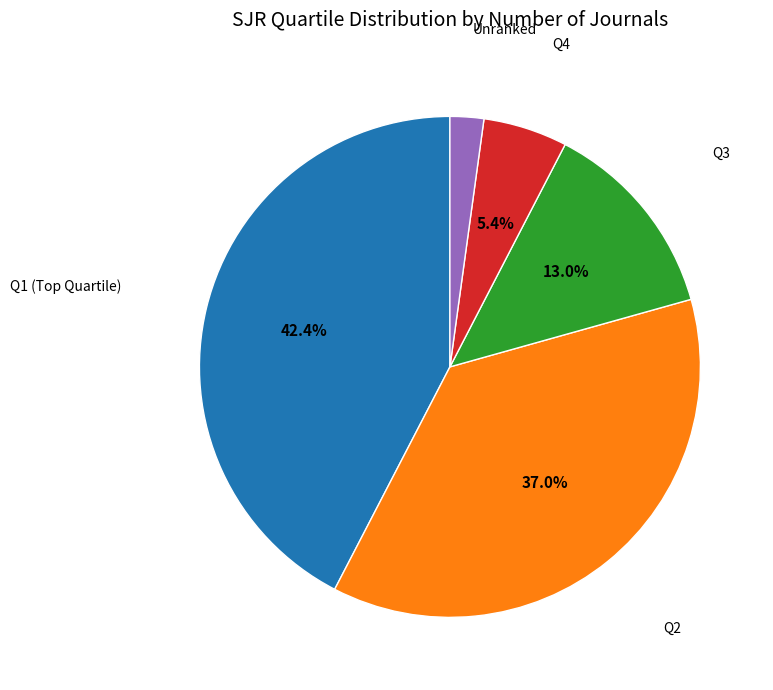

Rank the categories by value from lowest to highest.

Unranked, Q4, Q3, Q2, Q1 (Top Quartile)